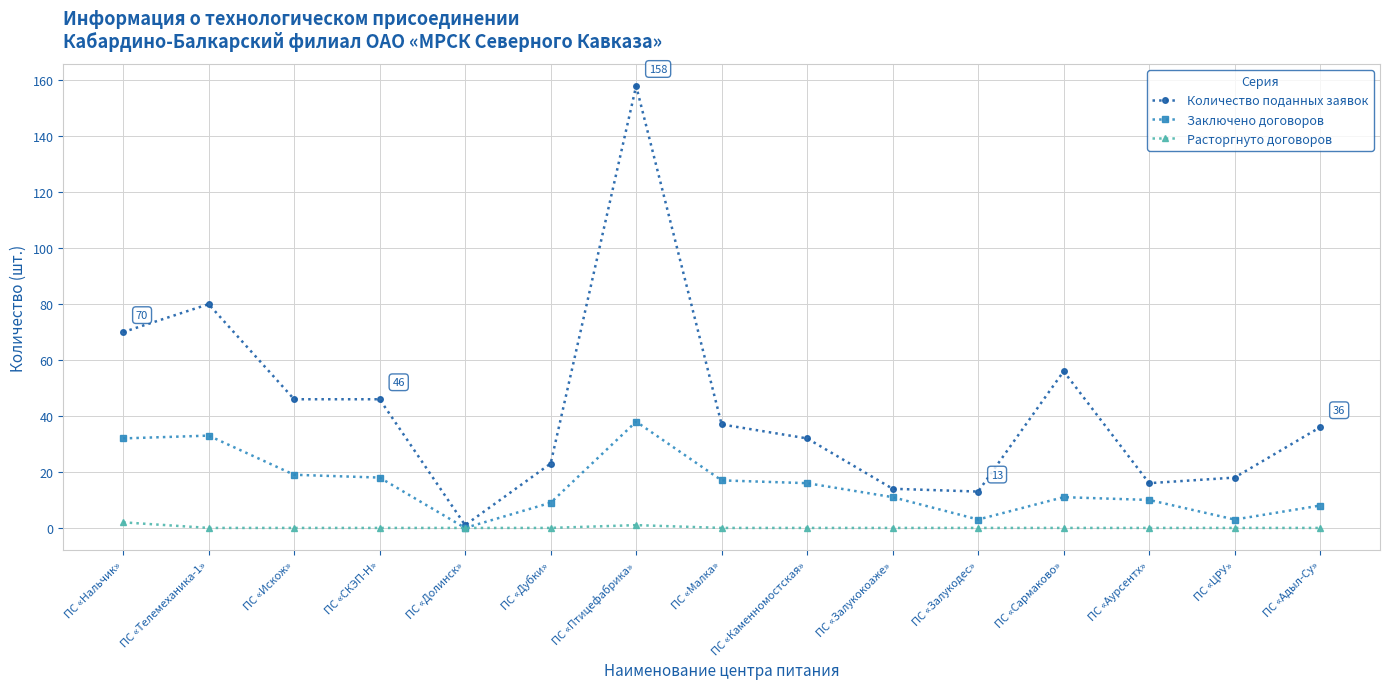

True or false: Заключено договоров has more than 1 interior local peaks.

True